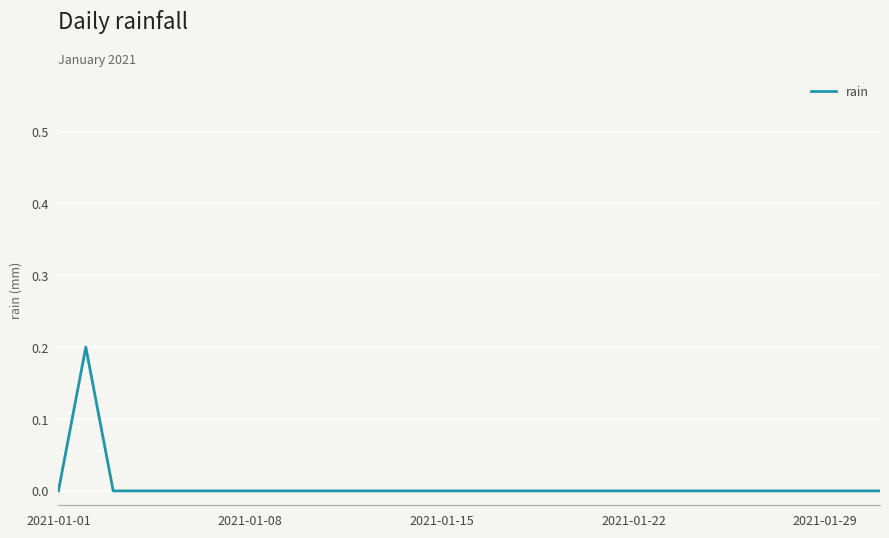

How many values are between 0 and 1?

31